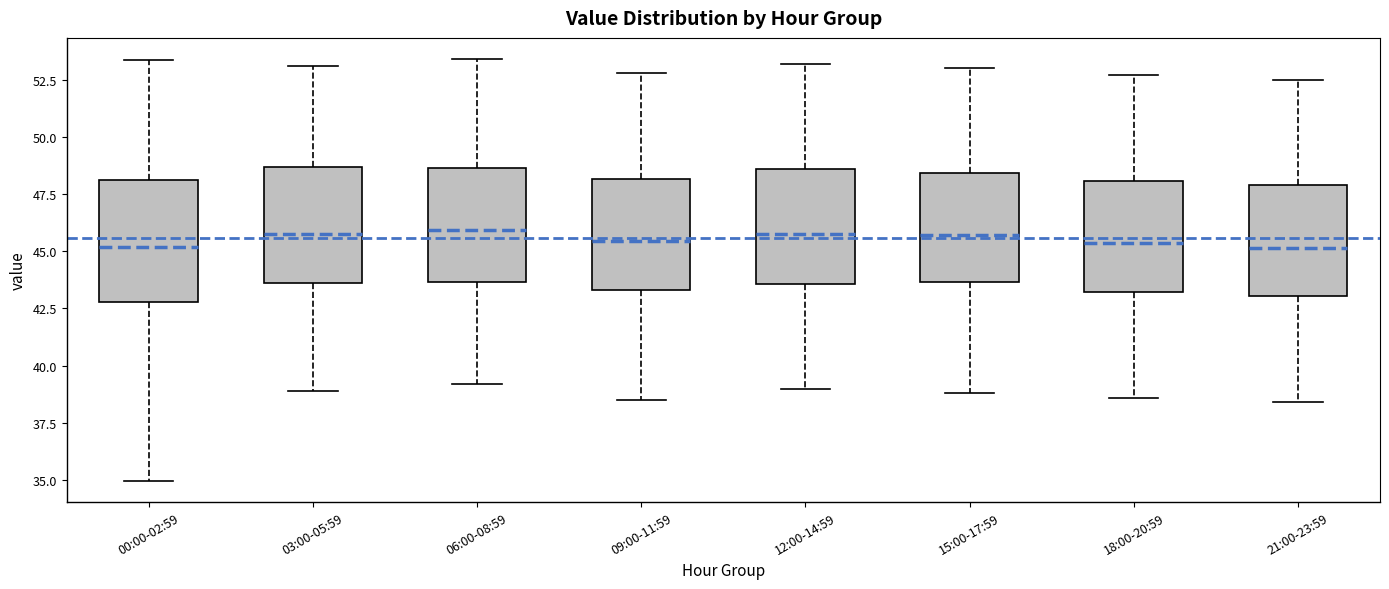

Where does the lower whisker of the box for 06:00-08:59 end on the y-axis? The values are not printed on the chart, so give them approximately, as read against the axis.

39.0